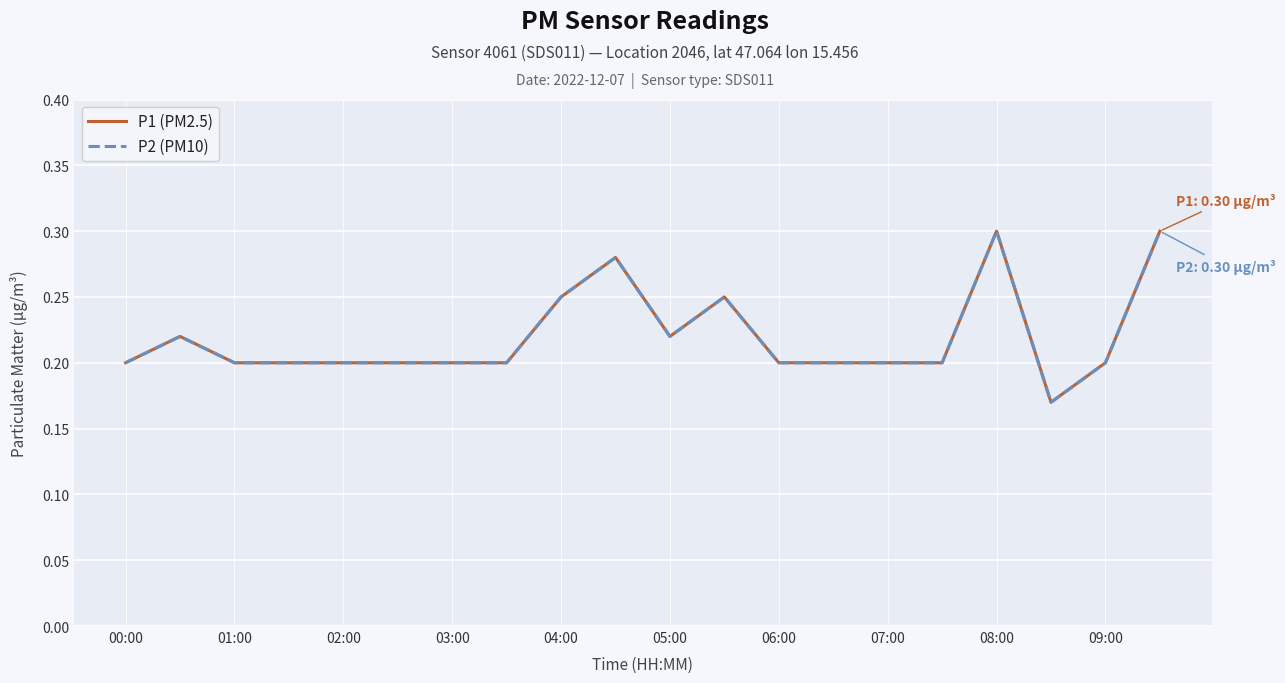

Does the chart display data point markers on the line(s)?

No